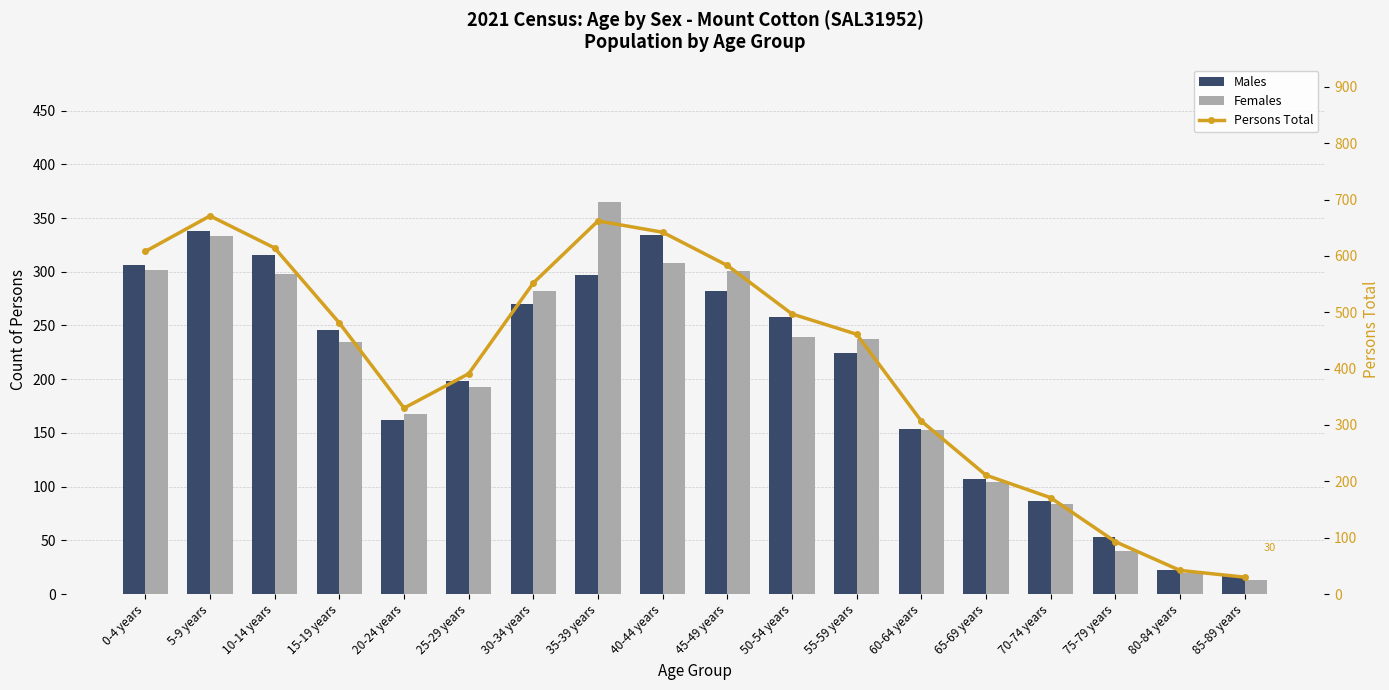

What is the difference between the maximum and second lowest values in the Females series?

345